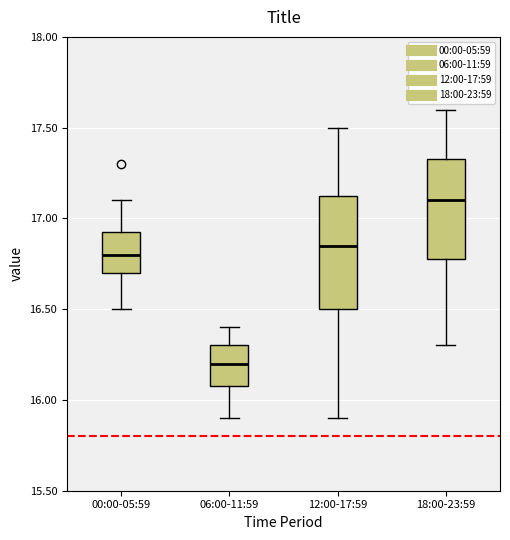

Comparing the boxes themselves (not the whiskers), which one is the tallest?

12:00-17:59